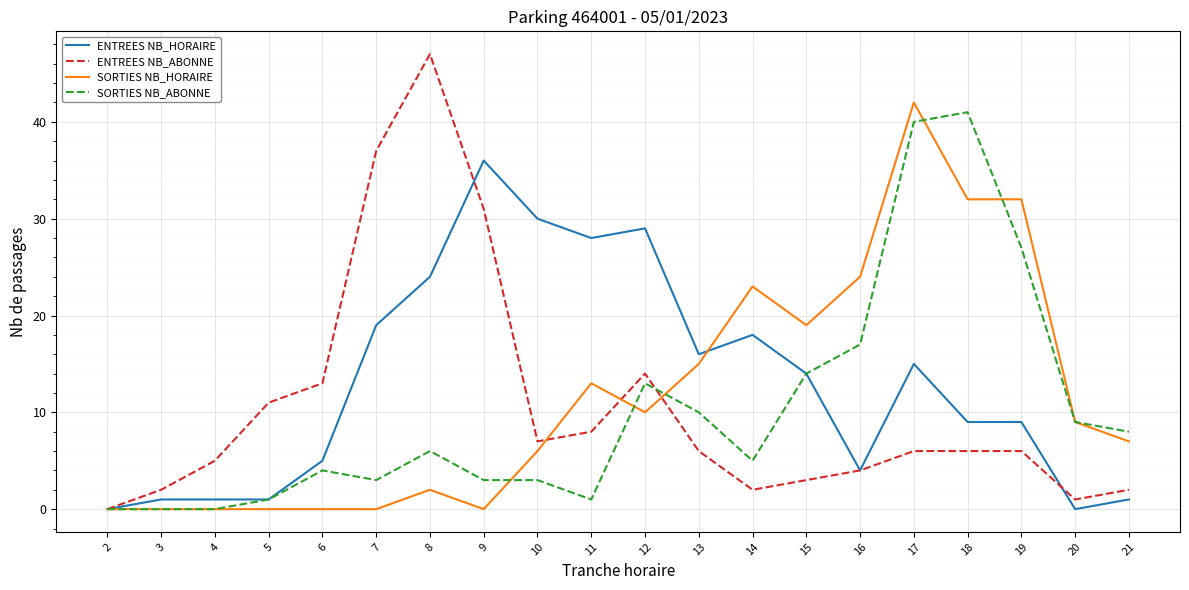

Count the number of data series in this chart.

4